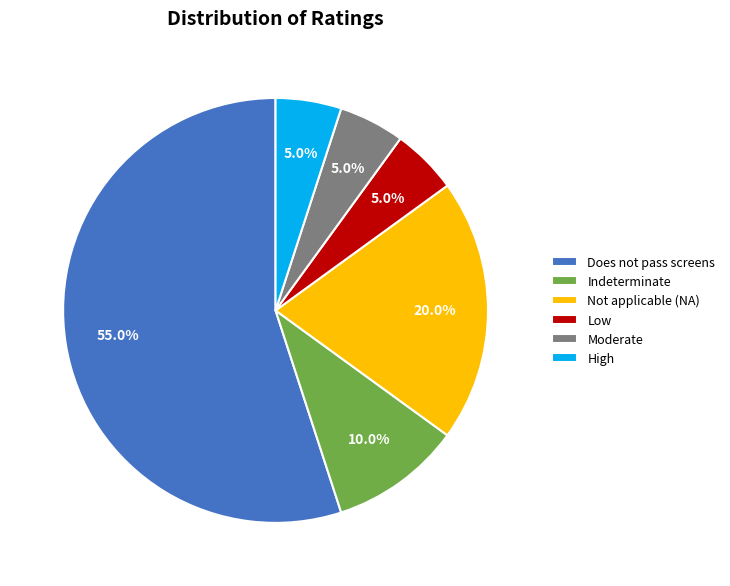

Count the number of slices in the pie.

6